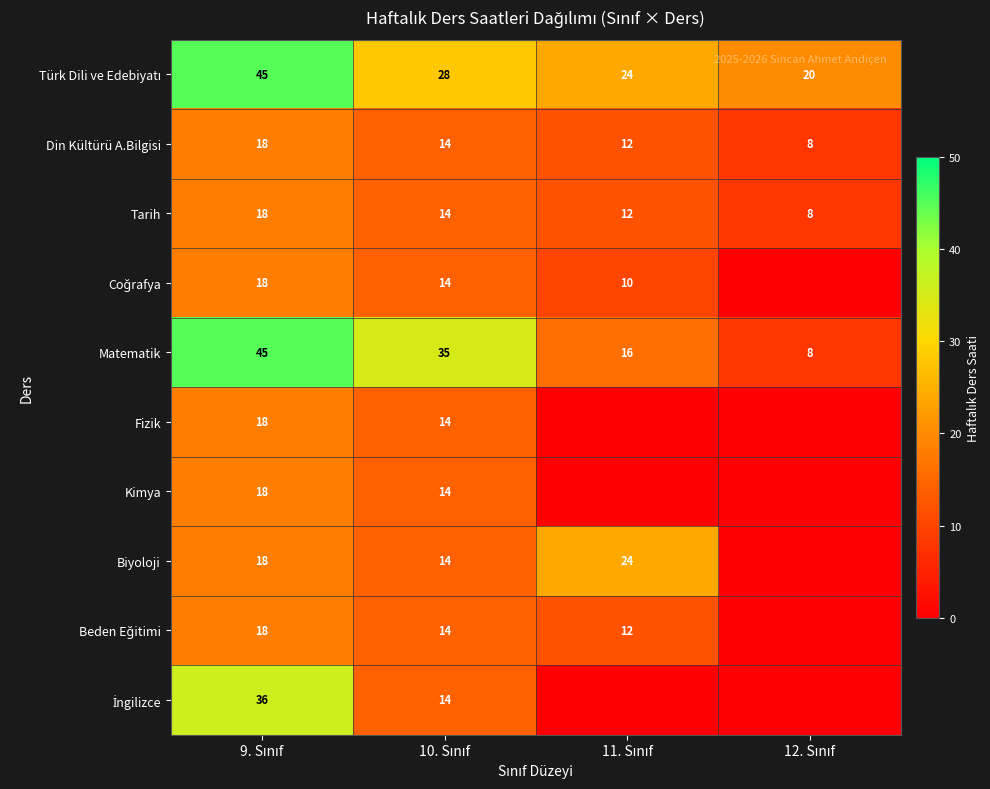

What is the difference between the maximum and minimum values in the Din Kültürü A.Bilgisi series?

10